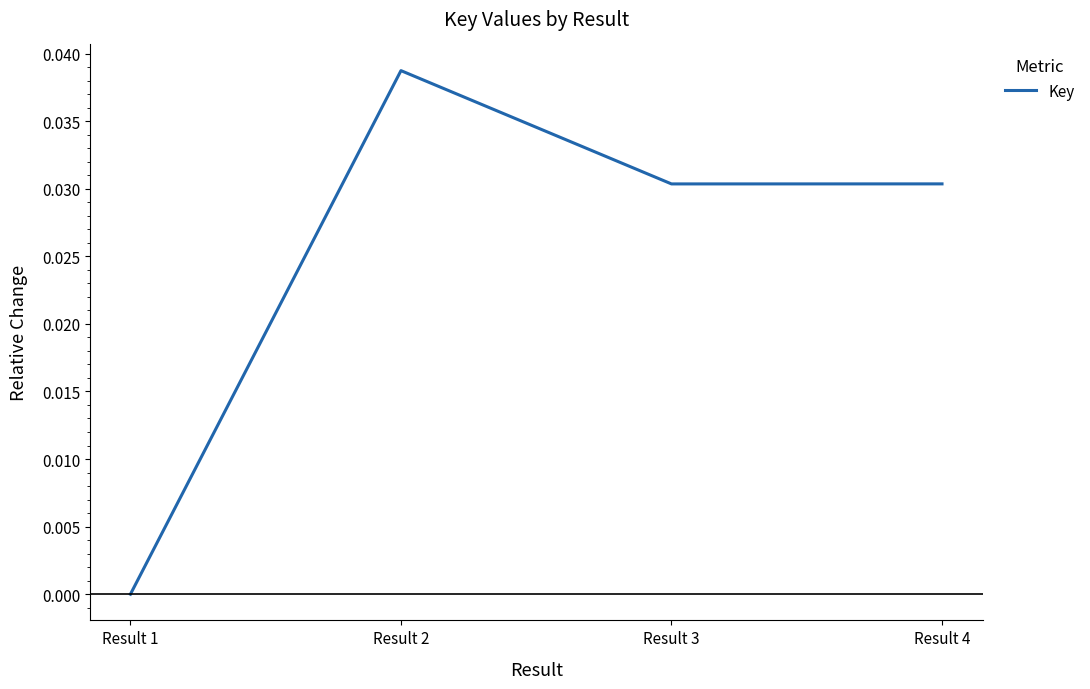

How many series are shown in this chart?

1